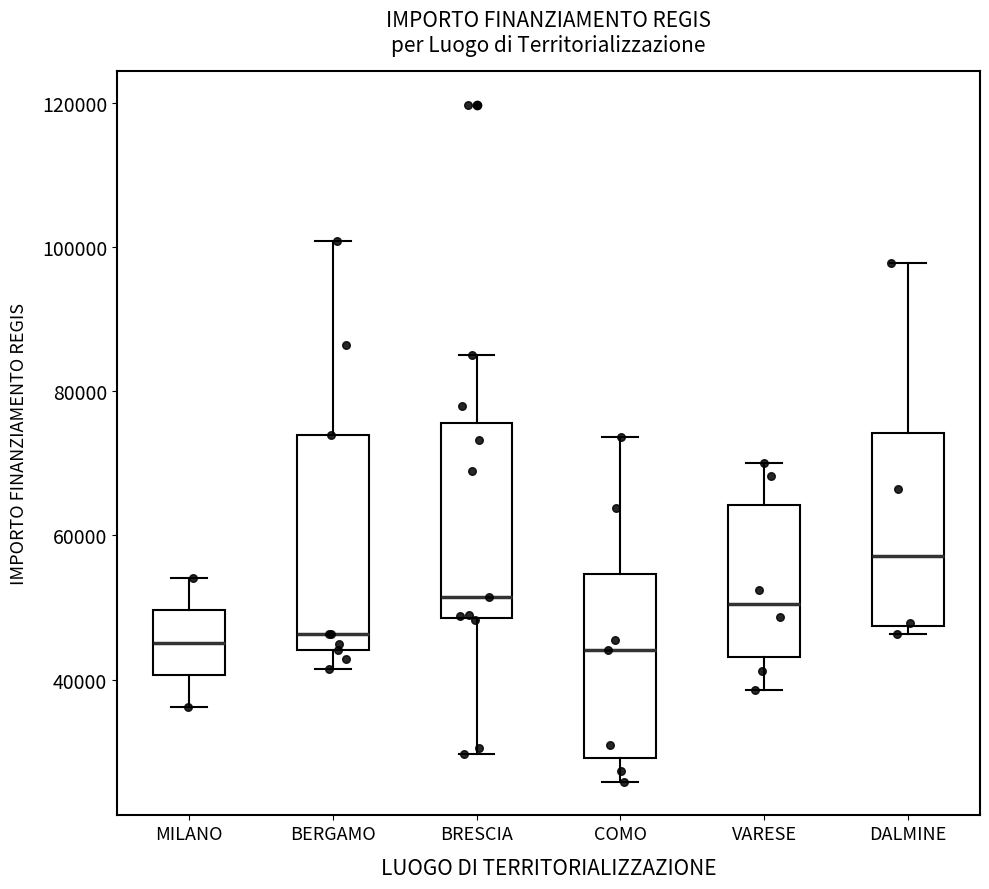

Which box is the tallest, from its lower edge to its upper edge?

BERGAMO